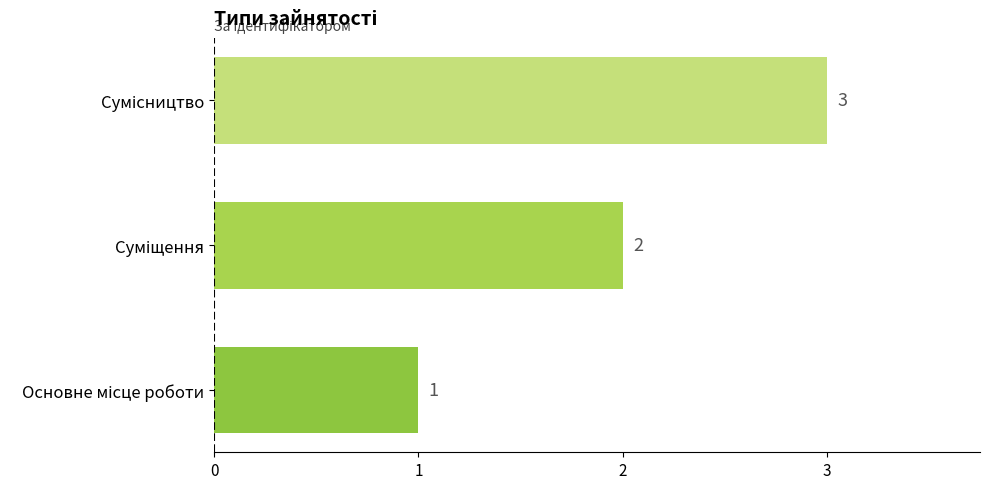

What is the maximum value shown in the chart?

3